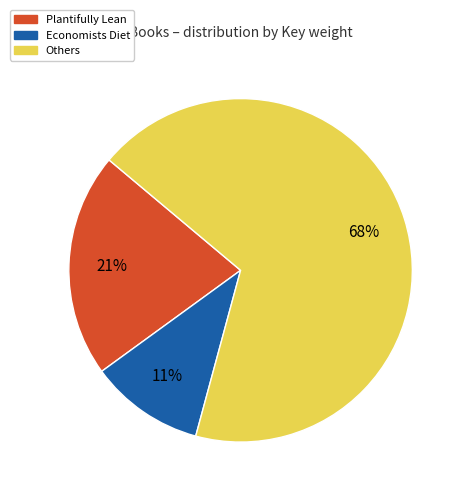

Rank the categories by value from highest to lowest.

Others, Plantifully Lean, Economists Diet